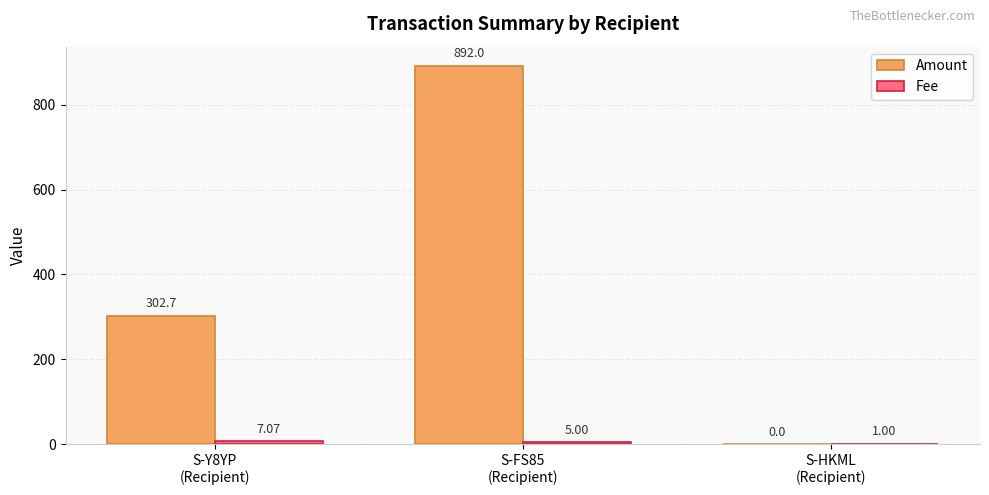

What is the maximum value shown in the chart?

892.0